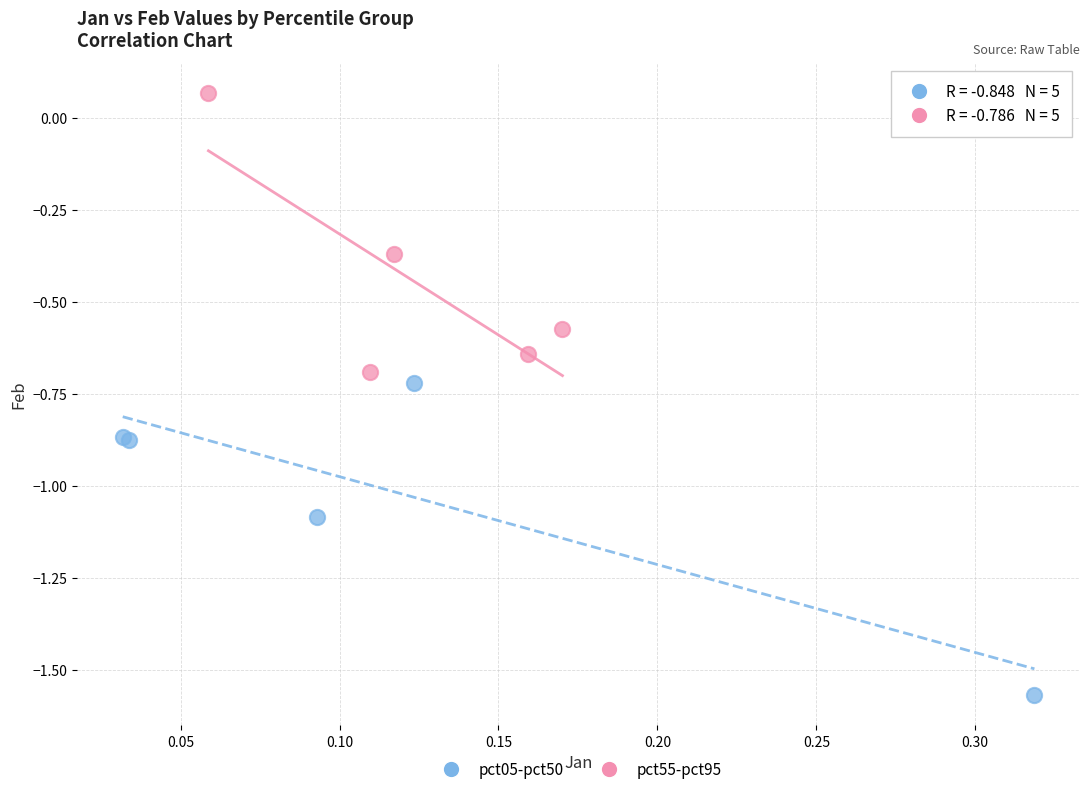

Which series contains the lowest Y value?

pct05-pct50